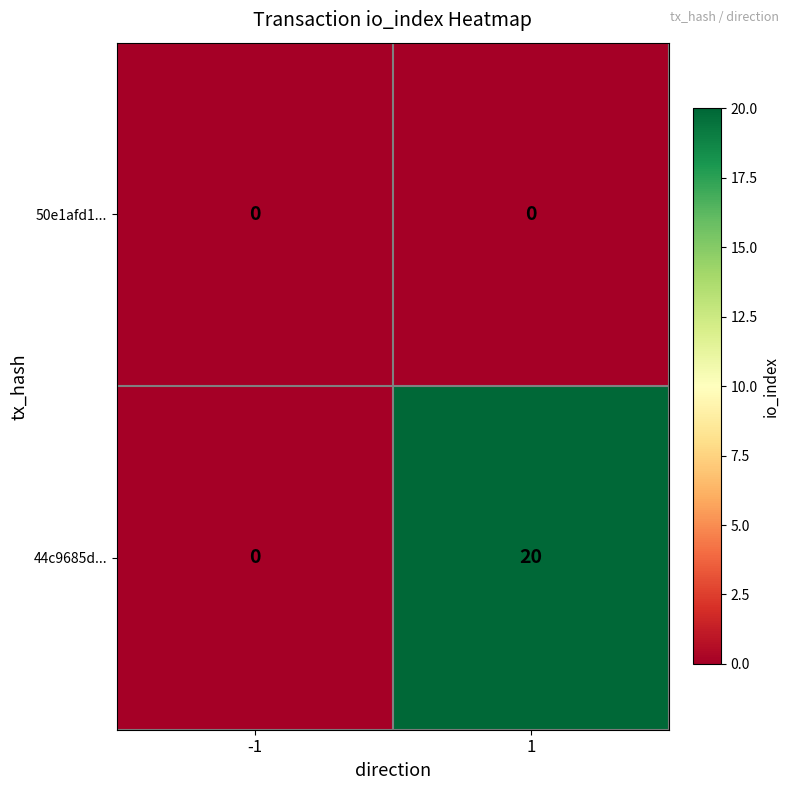

At how many categories does at least one series exceed 16?

1